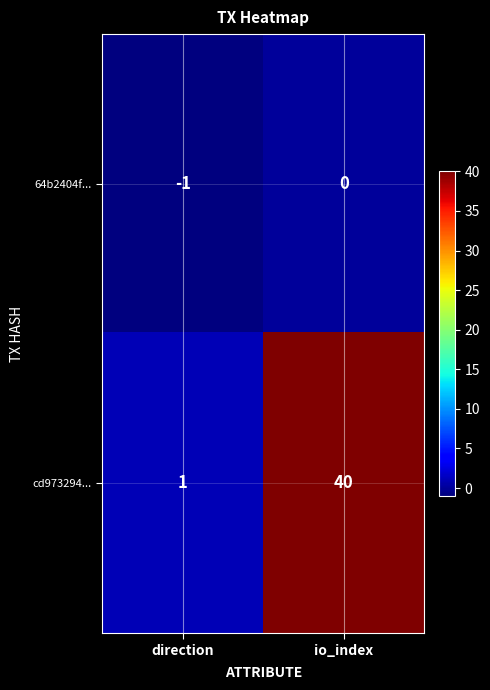

Reading right to left, list all the values displayed in this chart.

64b2404f...: 0	-1
cd973294...: 40	1